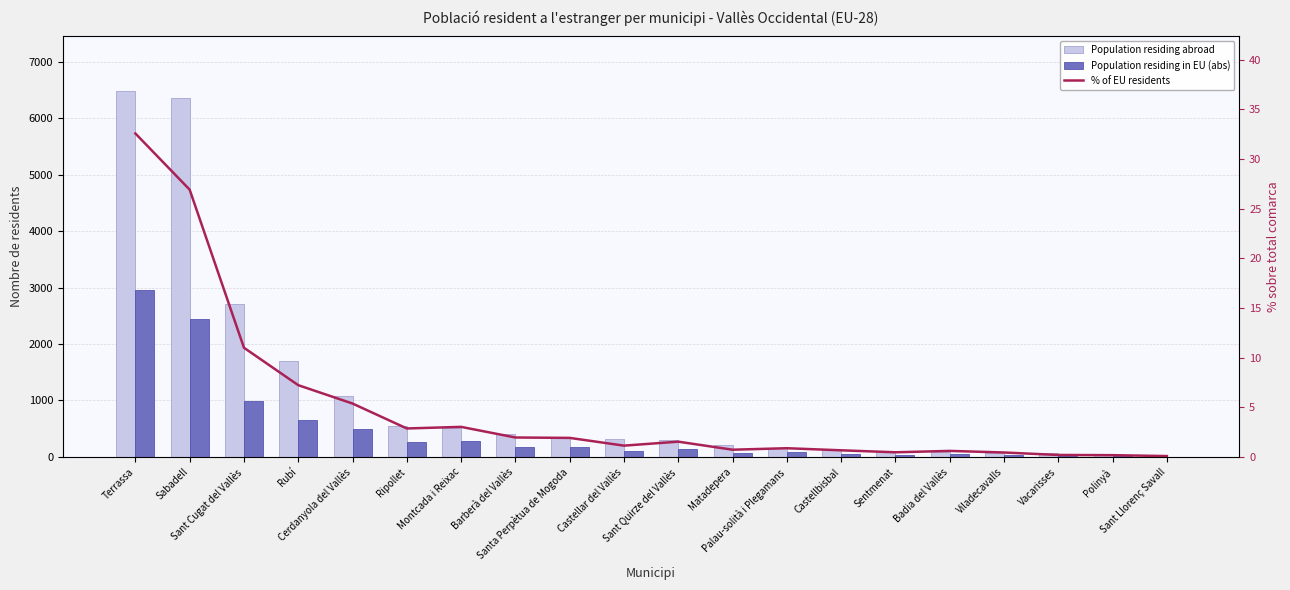

Which category has the lowest value in the % of EU residents series?

Sant Llorenç Savall